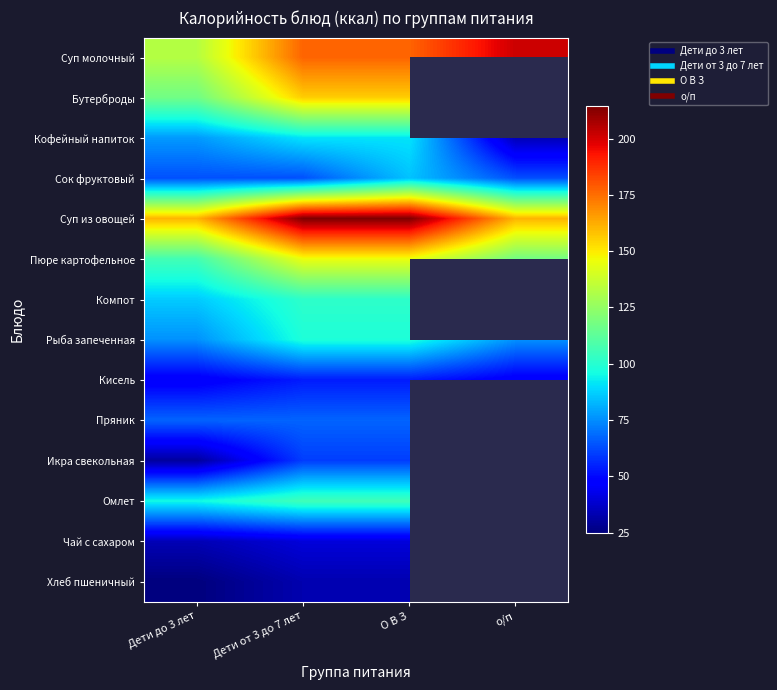

True or false: Икра свекольная has a value of 60.0 at Дети от 3 до 7 лет.

True